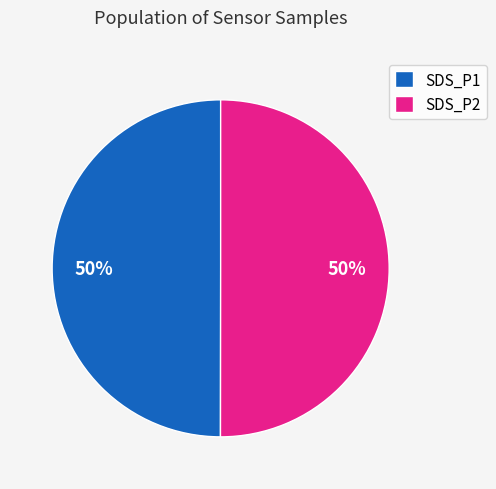

Combined, do SDS_P2 and SDS_P1 account for over 50%?

Yes